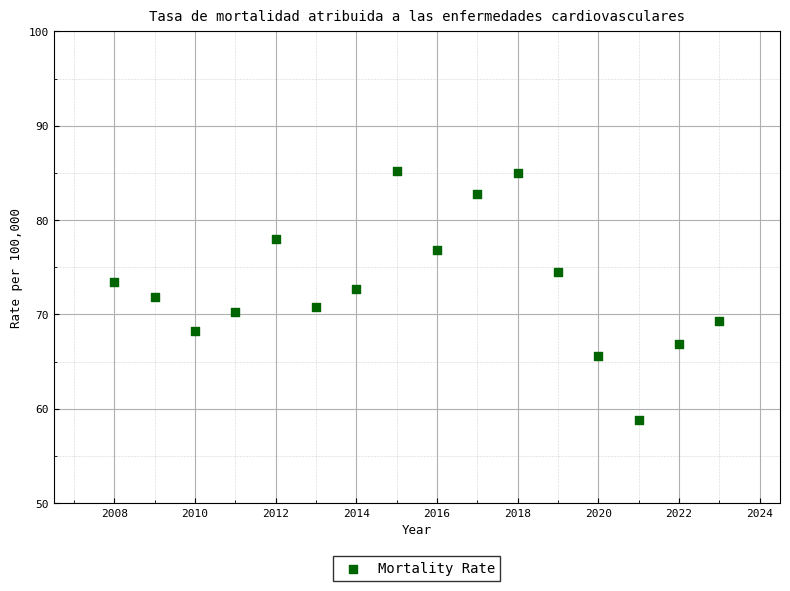

What is the range of X values (max minus min)?

15.0